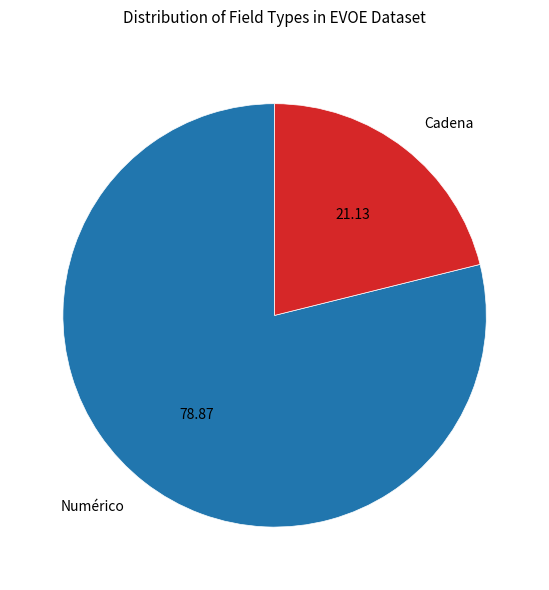

Rank the categories by value from lowest to highest.

Cadena, Numérico